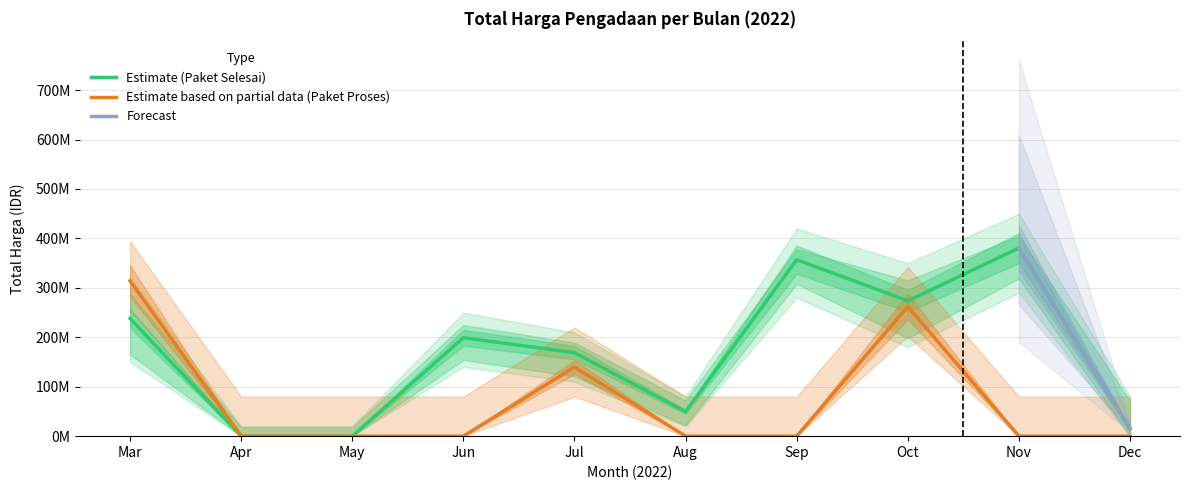

After their last crossing, which series has the higher values: Total Harga (Paket Proses) or Total Harga (Paket Selesai)?

Total Harga (Paket Selesai)